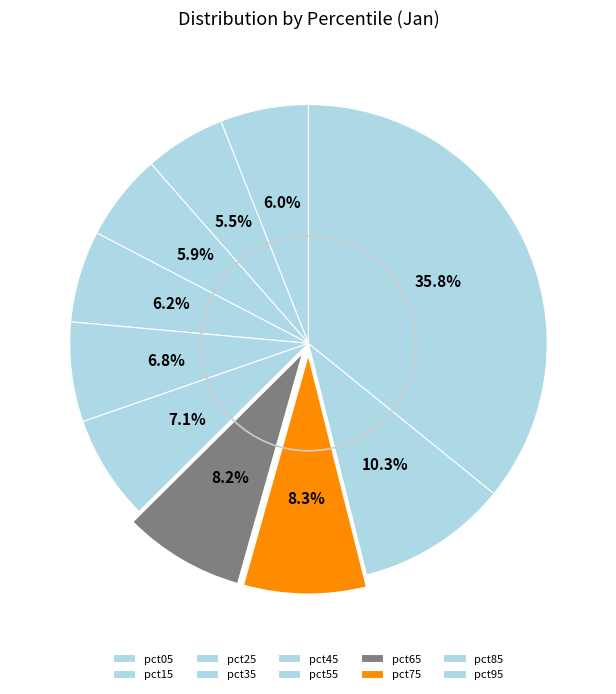

To the nearest percent, what is the combined percentage of pct25 and pct75?

14%